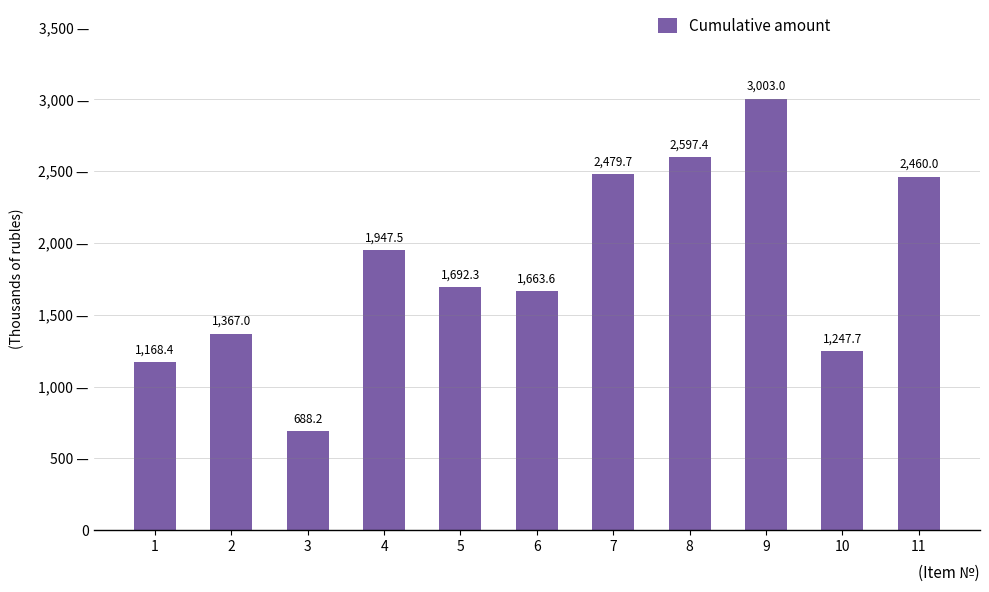

Is it true that the value at 9 is 1372483.8?

False